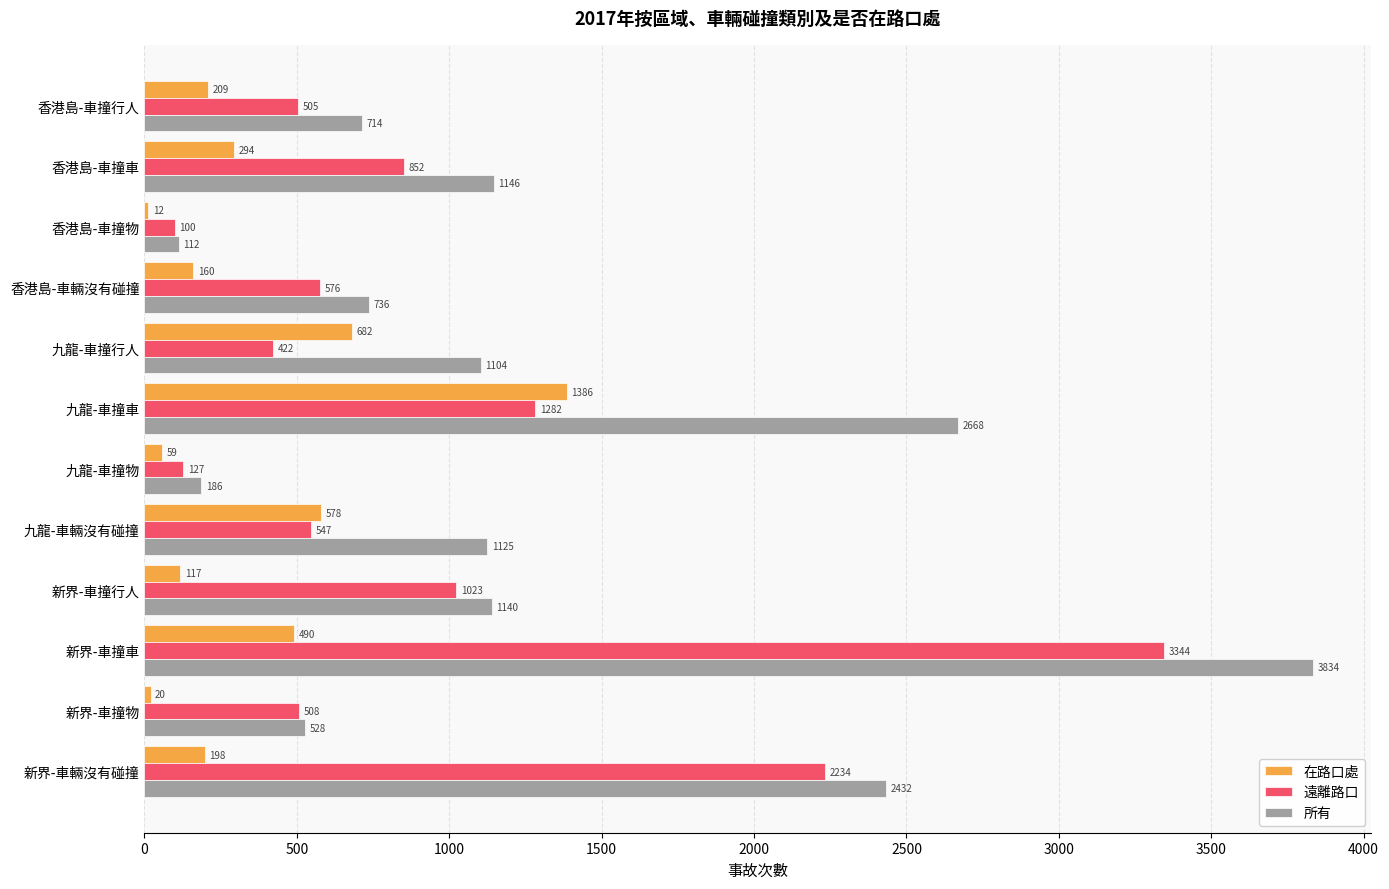

Count the number of categories in the chart.

12